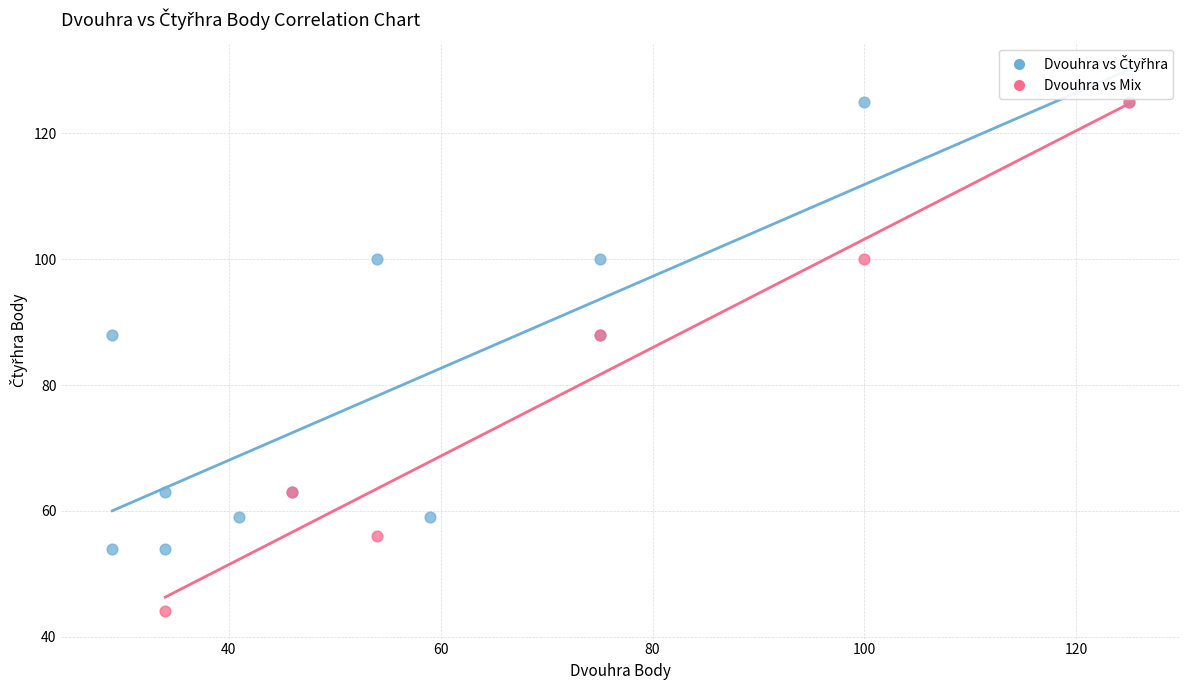

Which series contains the lowest Y value?

Dvouhra vs Mix